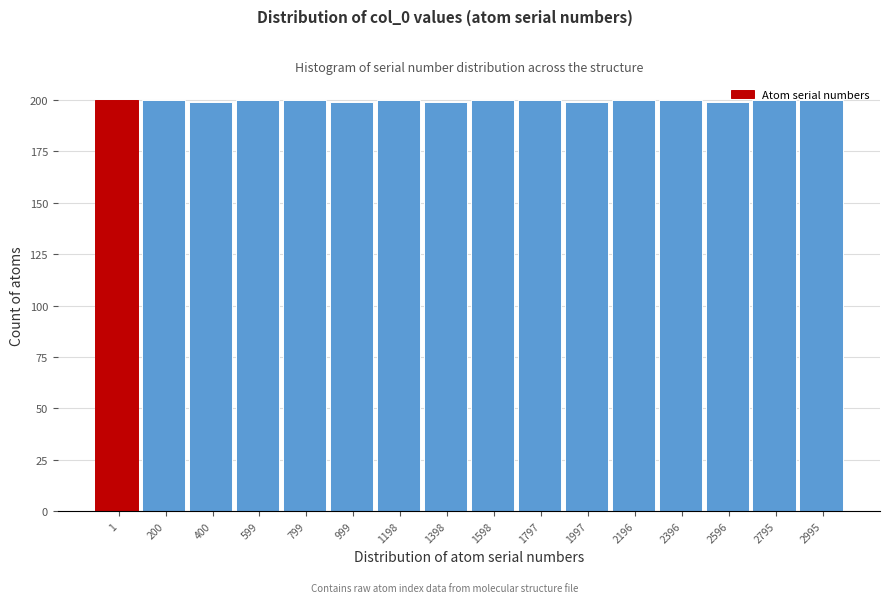

What is the sum of all values?

3195